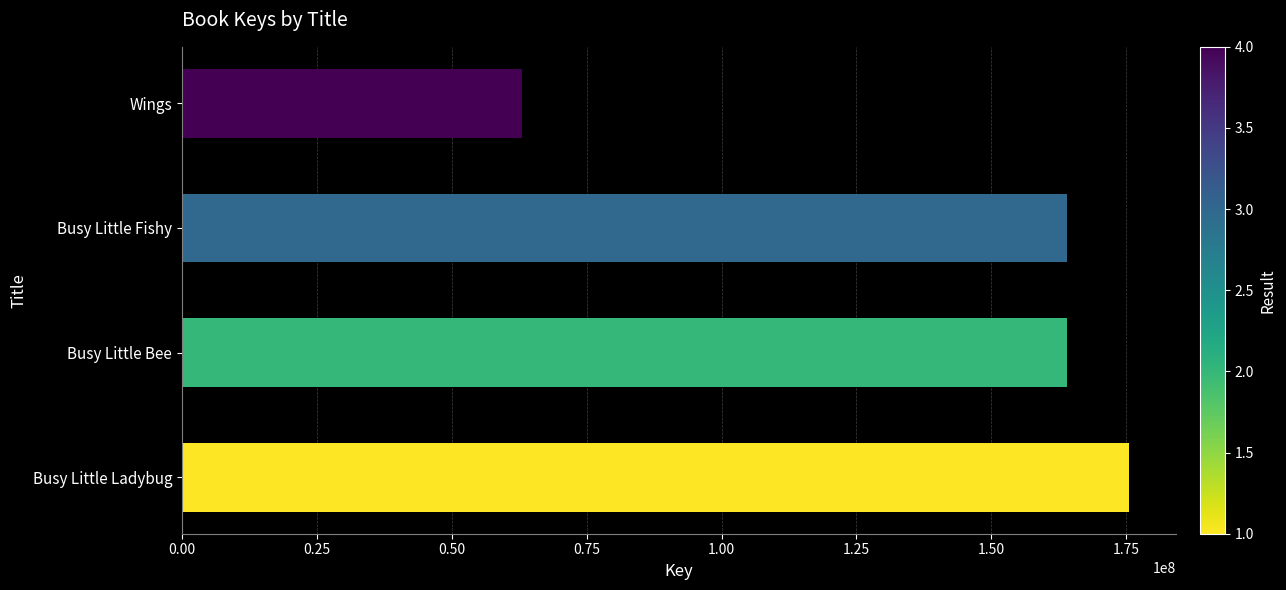

What is the change in value from Busy Little Bee to Busy Little Fishy?

+1638